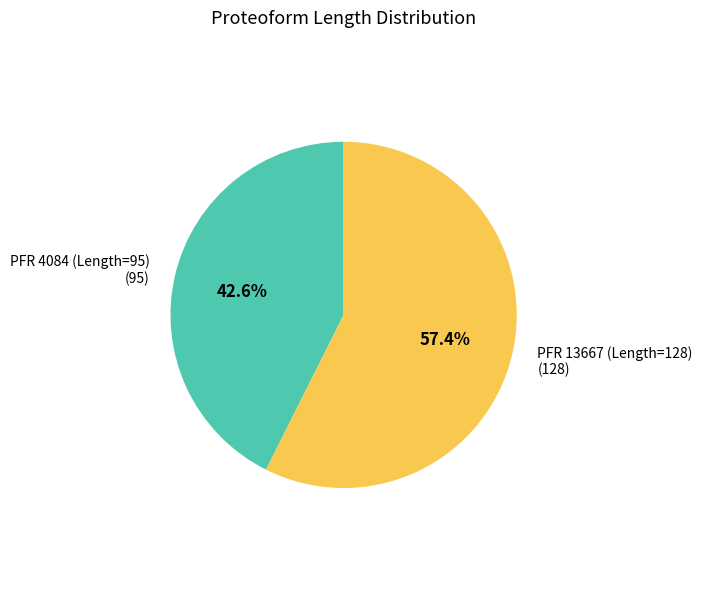

Which category has the biggest portion of the pie?

PFR 13667 (Length=128)